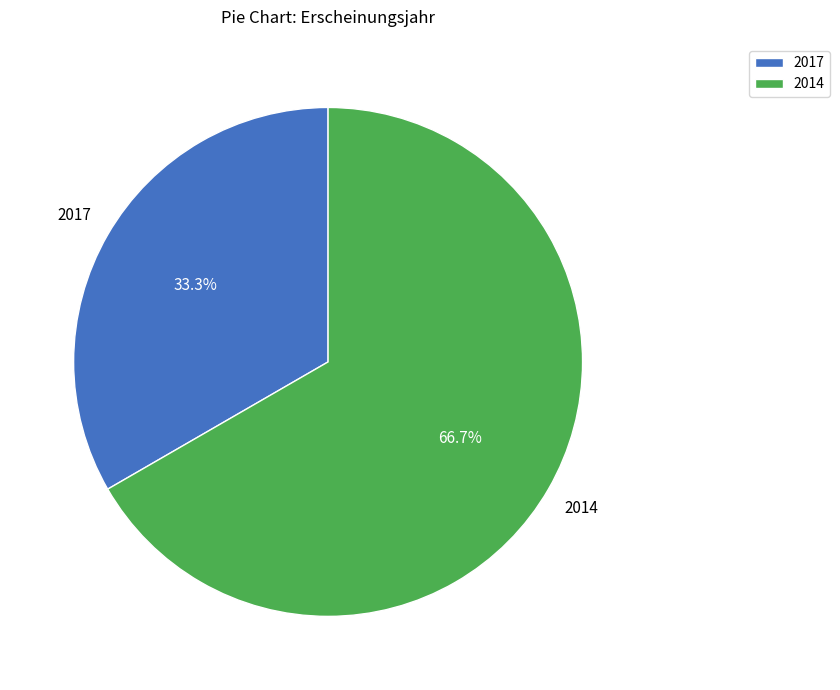

Count the number of slices in the pie.

2